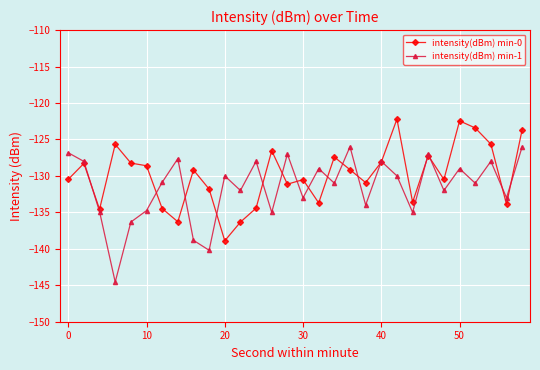

Which series has the largest total across all categories?

intensity(dBm) min-0